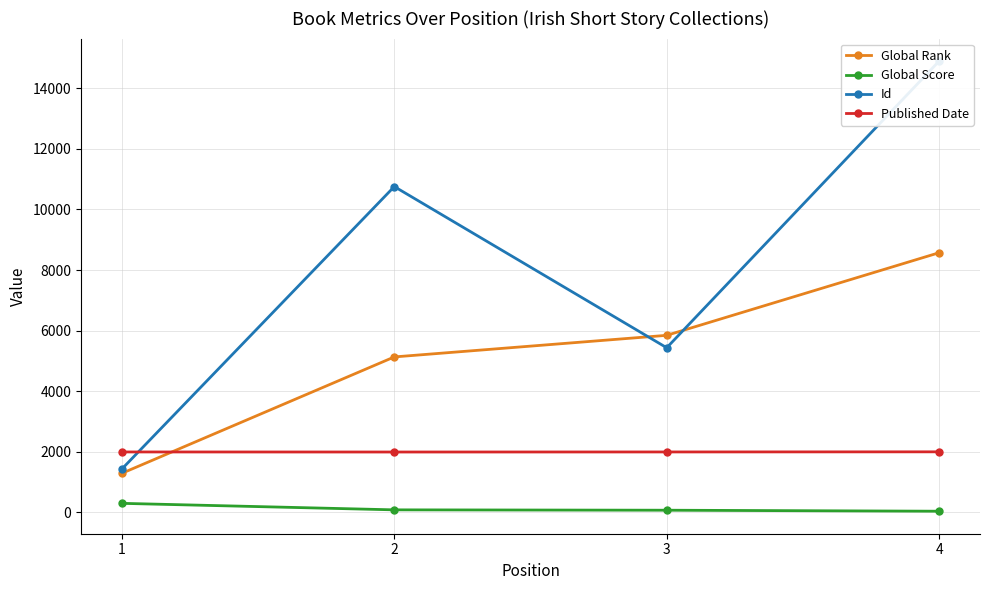

Where do Global Rank and Published Date first cross each other?

1 and 2